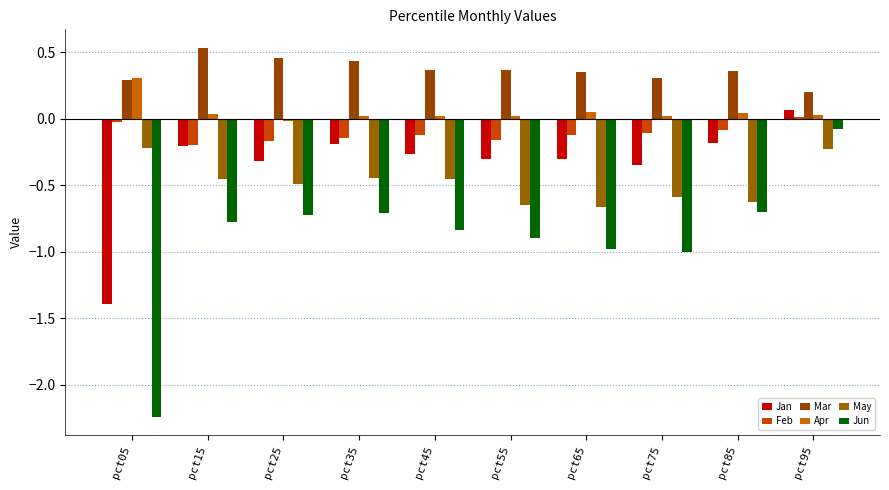

Rank the series by their maximum value, from highest to lowest.

Mar, Apr, Jan, Feb, Jun, May